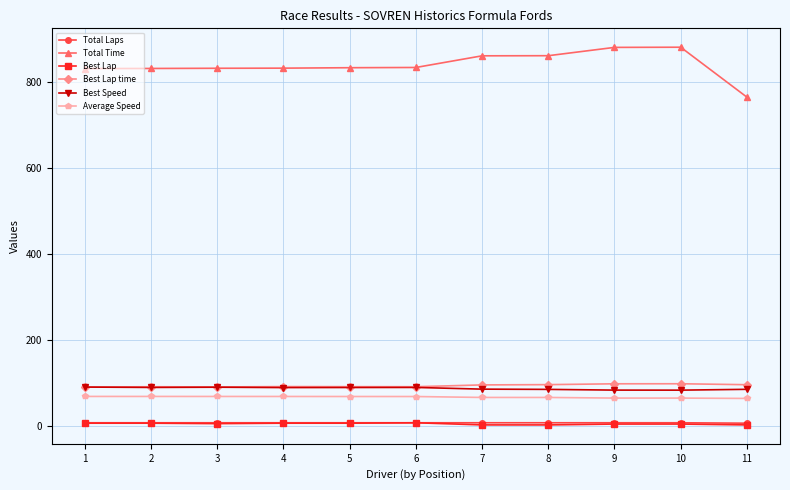

True or false: Best Lap time has more than 1 points higher than both neighbors.

True